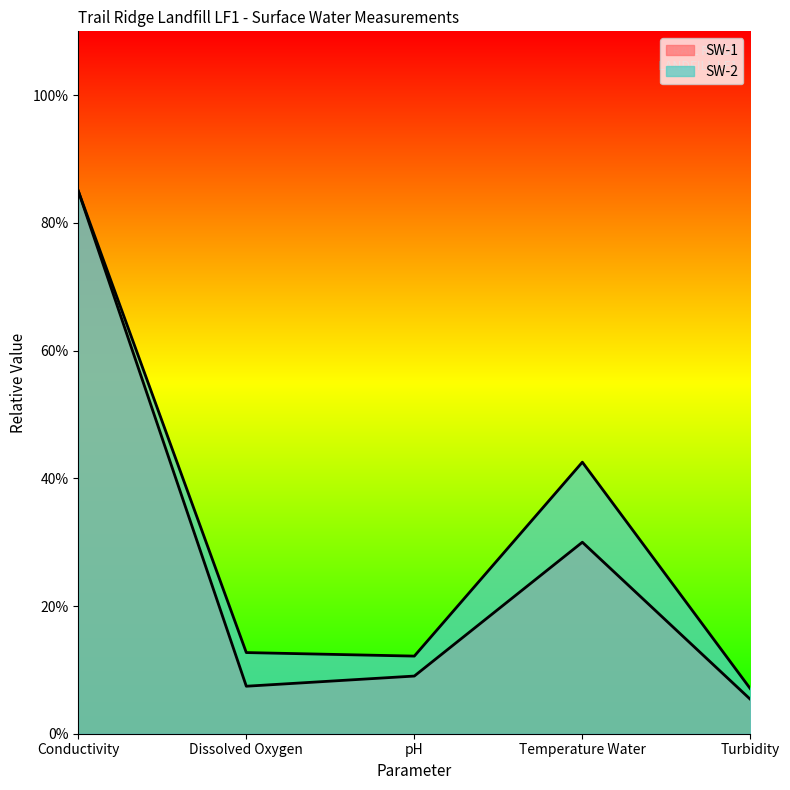

At which category does SW-1 reach its first local valley?

Dissolved Oxygen